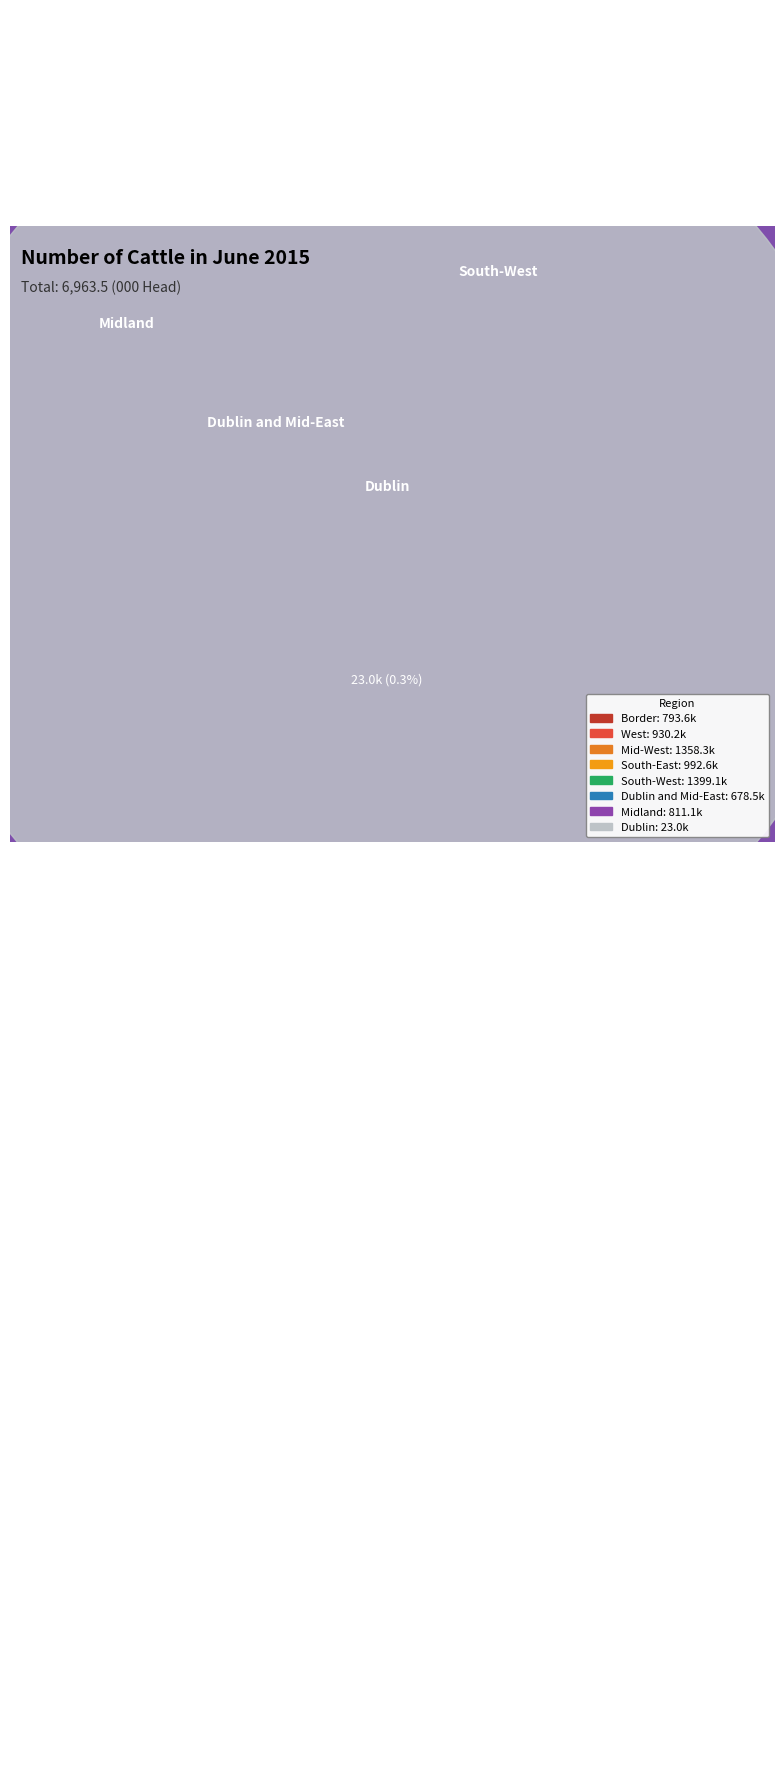

Between West and Midland, which is larger?

West